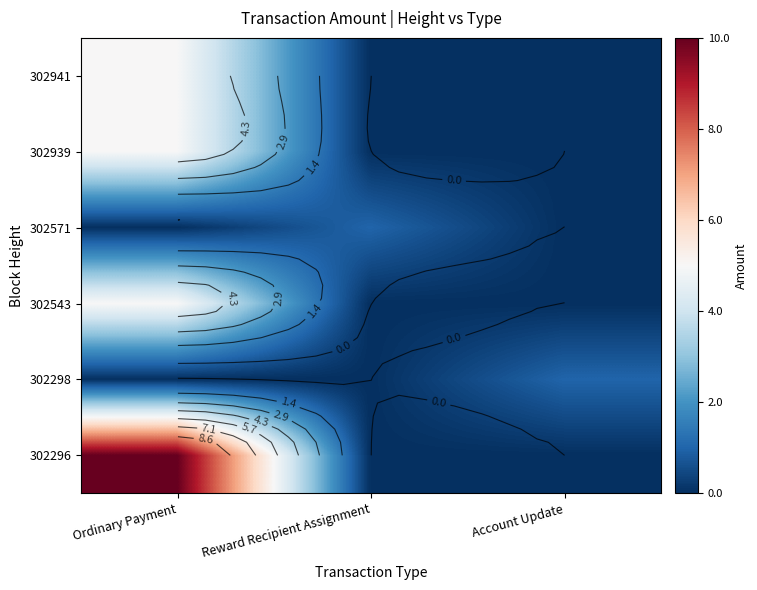

How many values in 302298 are above zero?

1